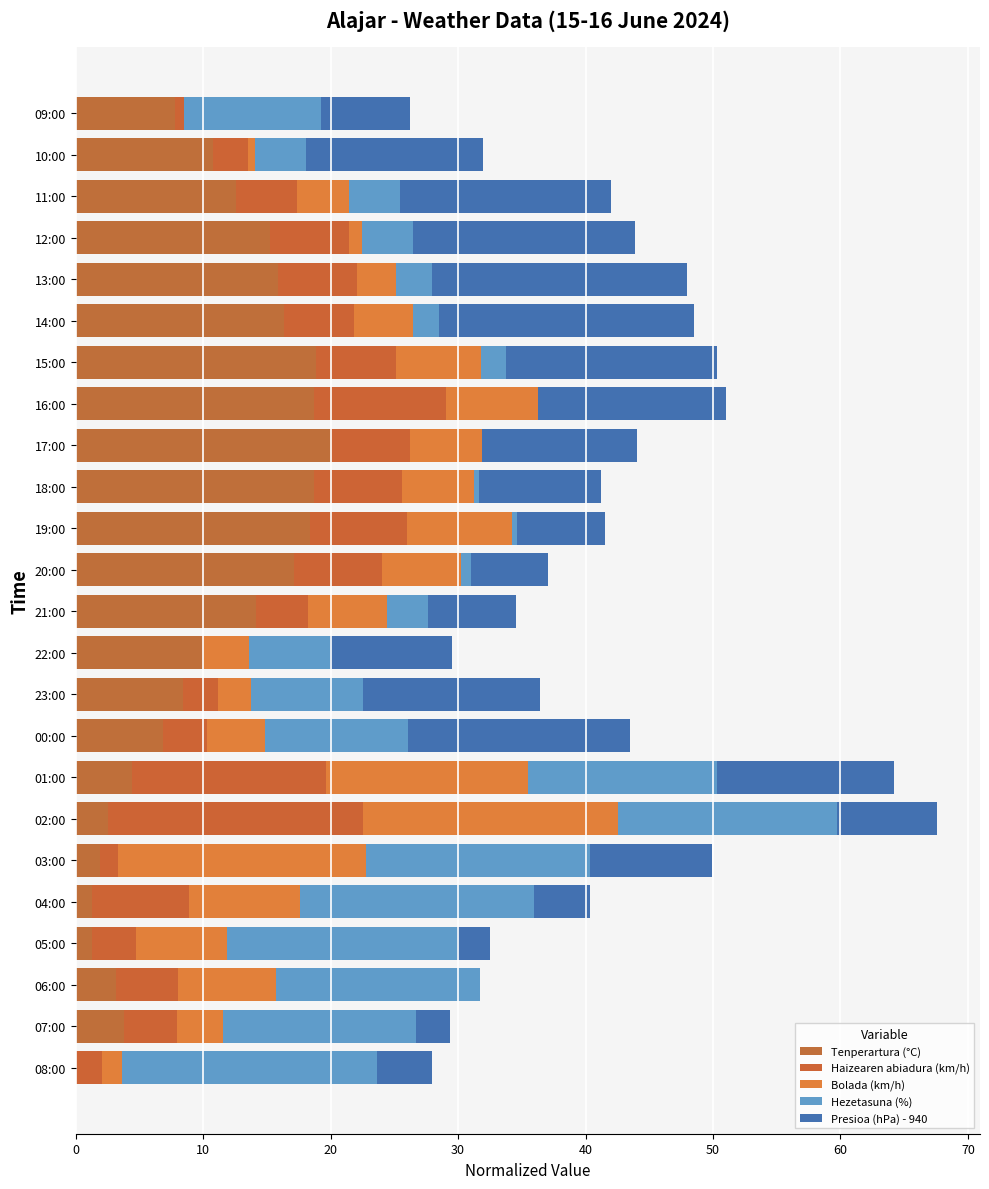

Which series has the largest range (max minus min)?

Hezetasuna (%)